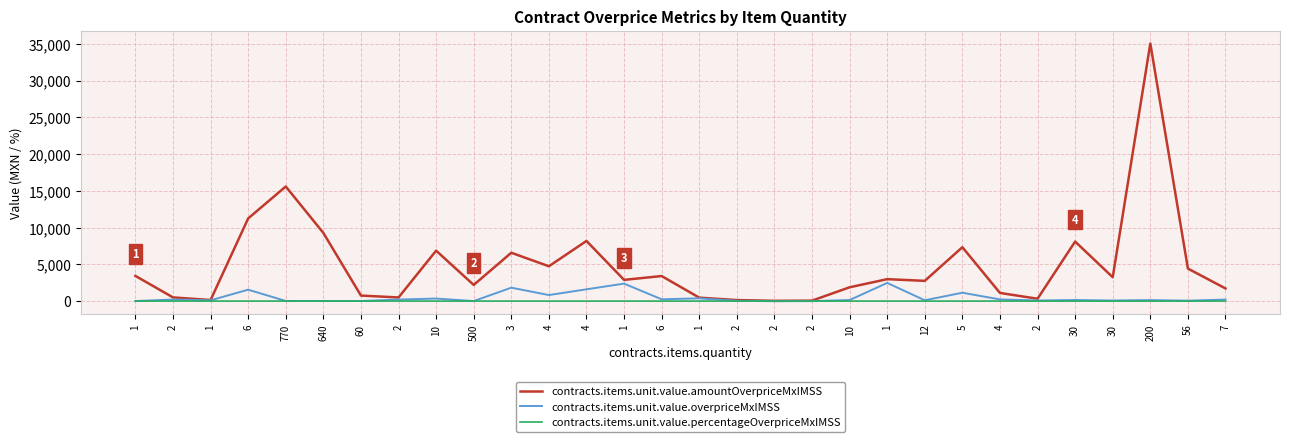

Reading left to right, list all the values displayed in this chart.

contracts.items.unit.value.amountOverpriceMxIMSS: 3428.4	501.6	145.2	11245.3	15590.2	9274.8	751.2	493.7	6860.9	2199.6	6576.1	4738.9	8182.2	2888.9	3406.6	470.0	139.4	37.2	62.0	1877.6	2983.2	2752.4	7331.6	1108.5	320.4	8098.9	3247.2	35042.2	4425.2	1718.9
contracts.items.unit.value.overpriceMxIMSS: 6.8	212.4	106.8	1551.7	16.6	10.9	9.7	208.4	347.2	3.6	1825.7	821.1	1604.1	2377.3	245.2	375.6	37.4	-13.7	-1.3	142.2	2471.2	110.2	1138.3	229.1	78.6	145.2	79.4	135.5	58.4	205.9
contracts.items.unit.value.percentageOverpriceMxIMSS: 0.7	9.1	1.1	4.0	3.2	1.2	1.5	7.8	0.4	3.2	4.7	0.8	1.8	3.5	0.3	2.2	0.4	0.1	0.2	1.3	4.1	0.4	1.6	3.9	0.4	0.4	1.1	1.6	1.1	5.8